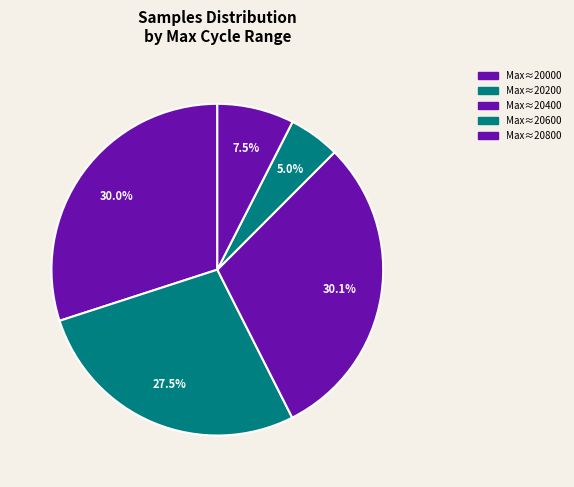

How many slices are in this pie chart?

5